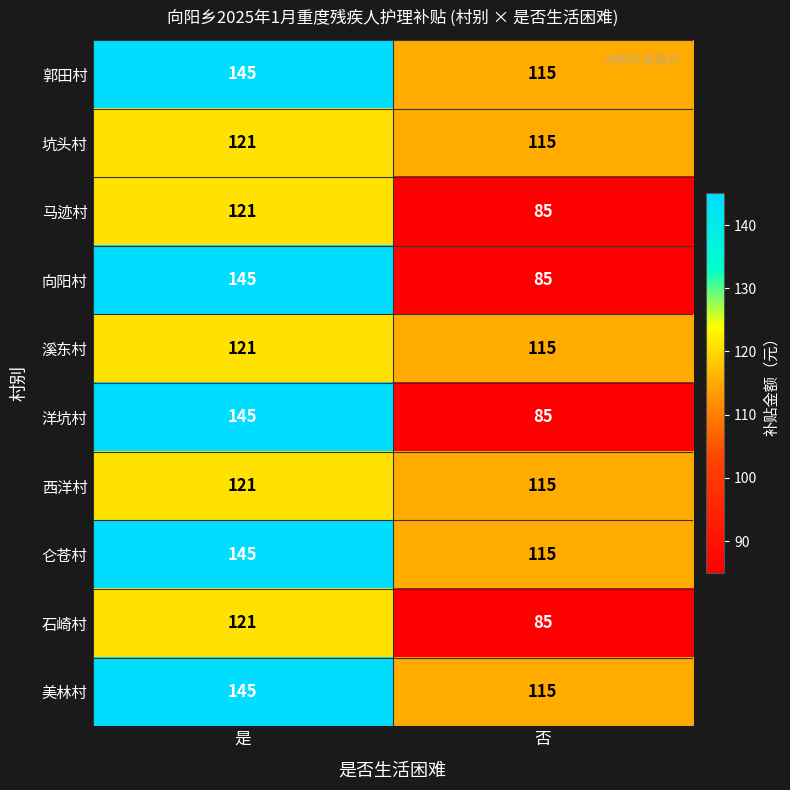

Reading left to right, extract all data points from this chart.

郭田村: 是=145	否=115
坑头村: 是=121	否=115
马迹村: 是=121	否=85
向阳村: 是=145	否=85
溪东村: 是=121	否=115
洋坑村: 是=145	否=85
西洋村: 是=121	否=115
仑苍村: 是=145	否=115
石崎村: 是=121	否=85
美林村: 是=145	否=115